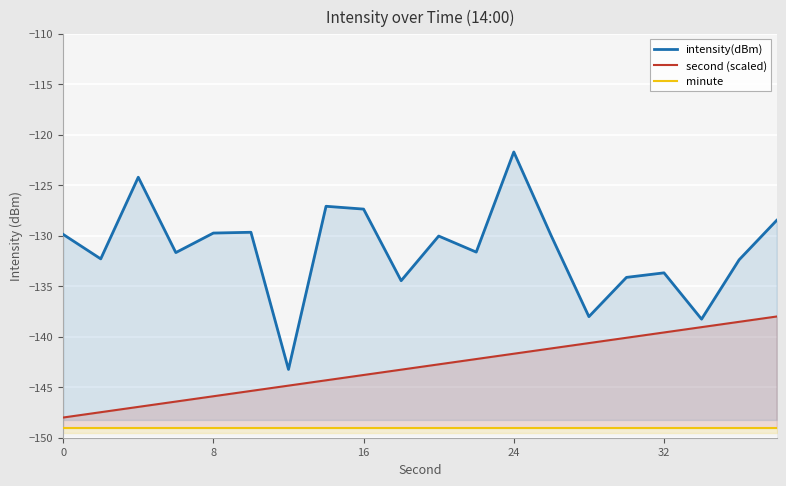

What is the highest value of the second (scaled) series?

-138.0